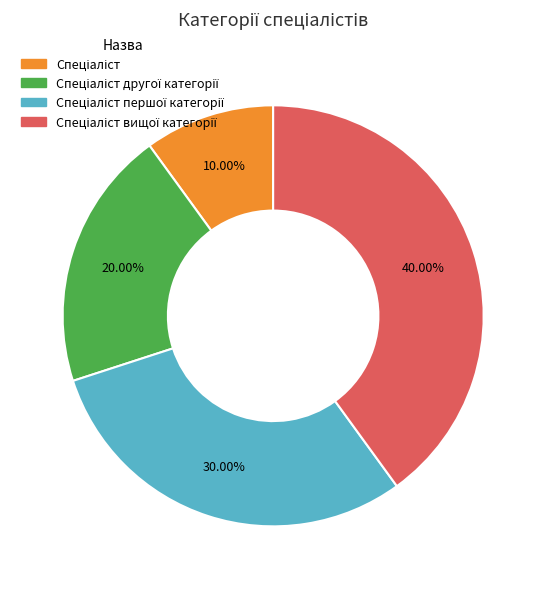

Is there a majority slice in this chart?

No